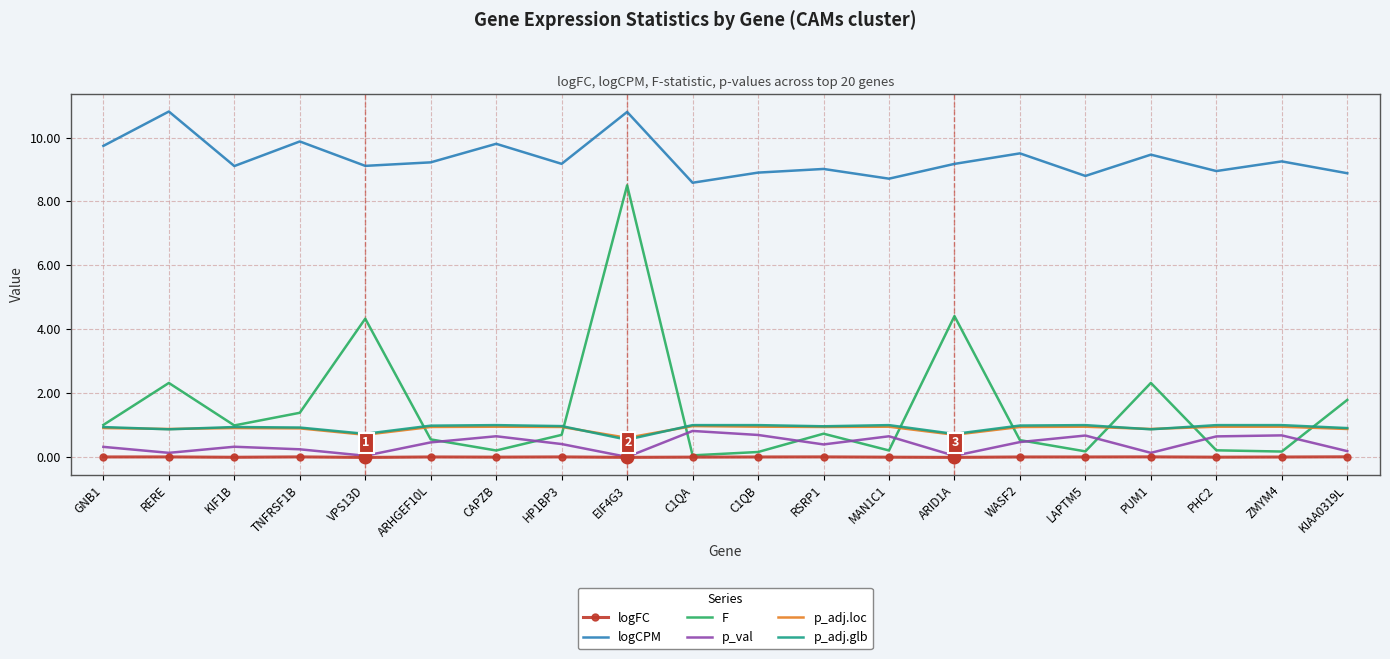

What is the difference between the second highest and minimum values in the p_adj.glb series?

0.5